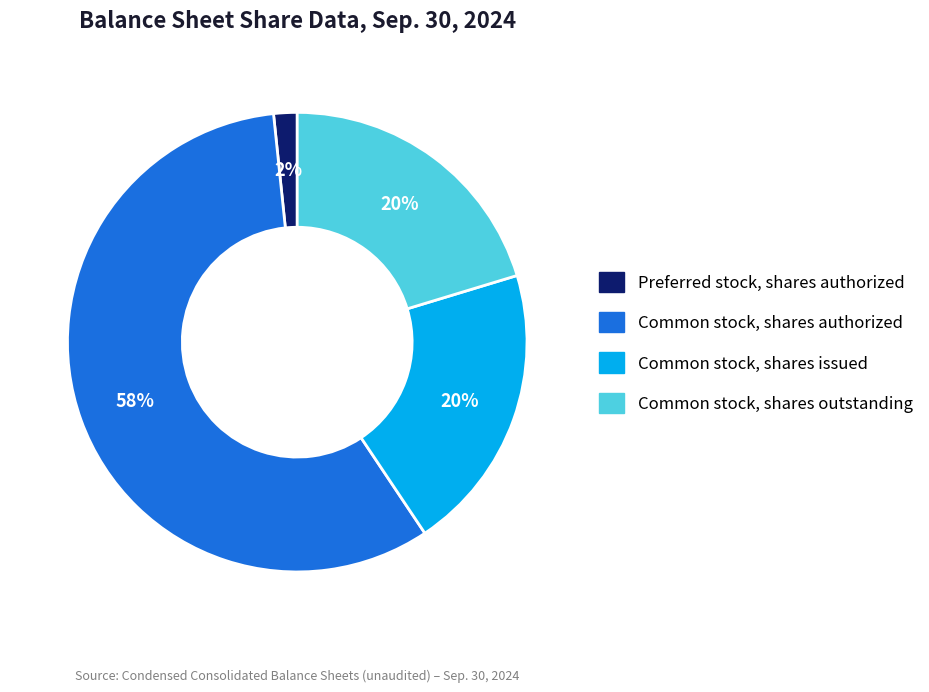

Is there a majority slice in this chart?

Yes